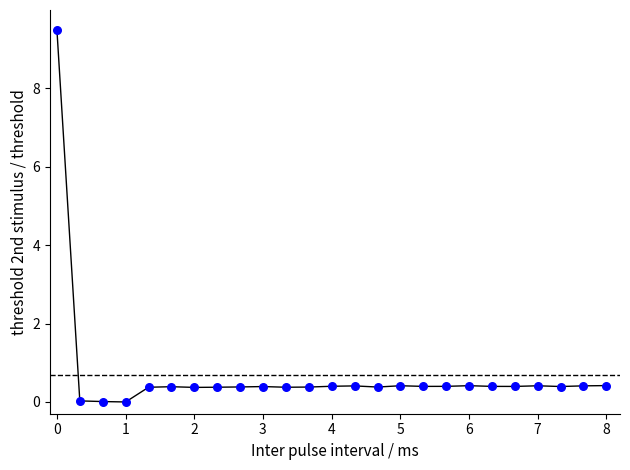

What is the range of X values (max minus min)?

8.0